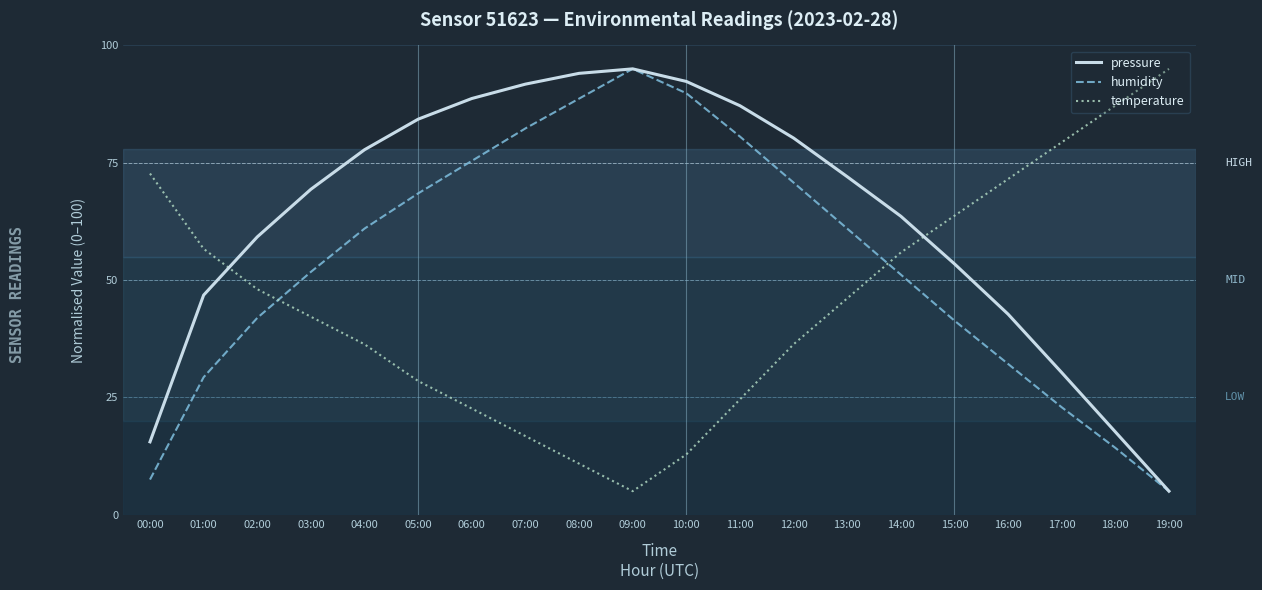

At which label is temperature closest to 50?

02:00